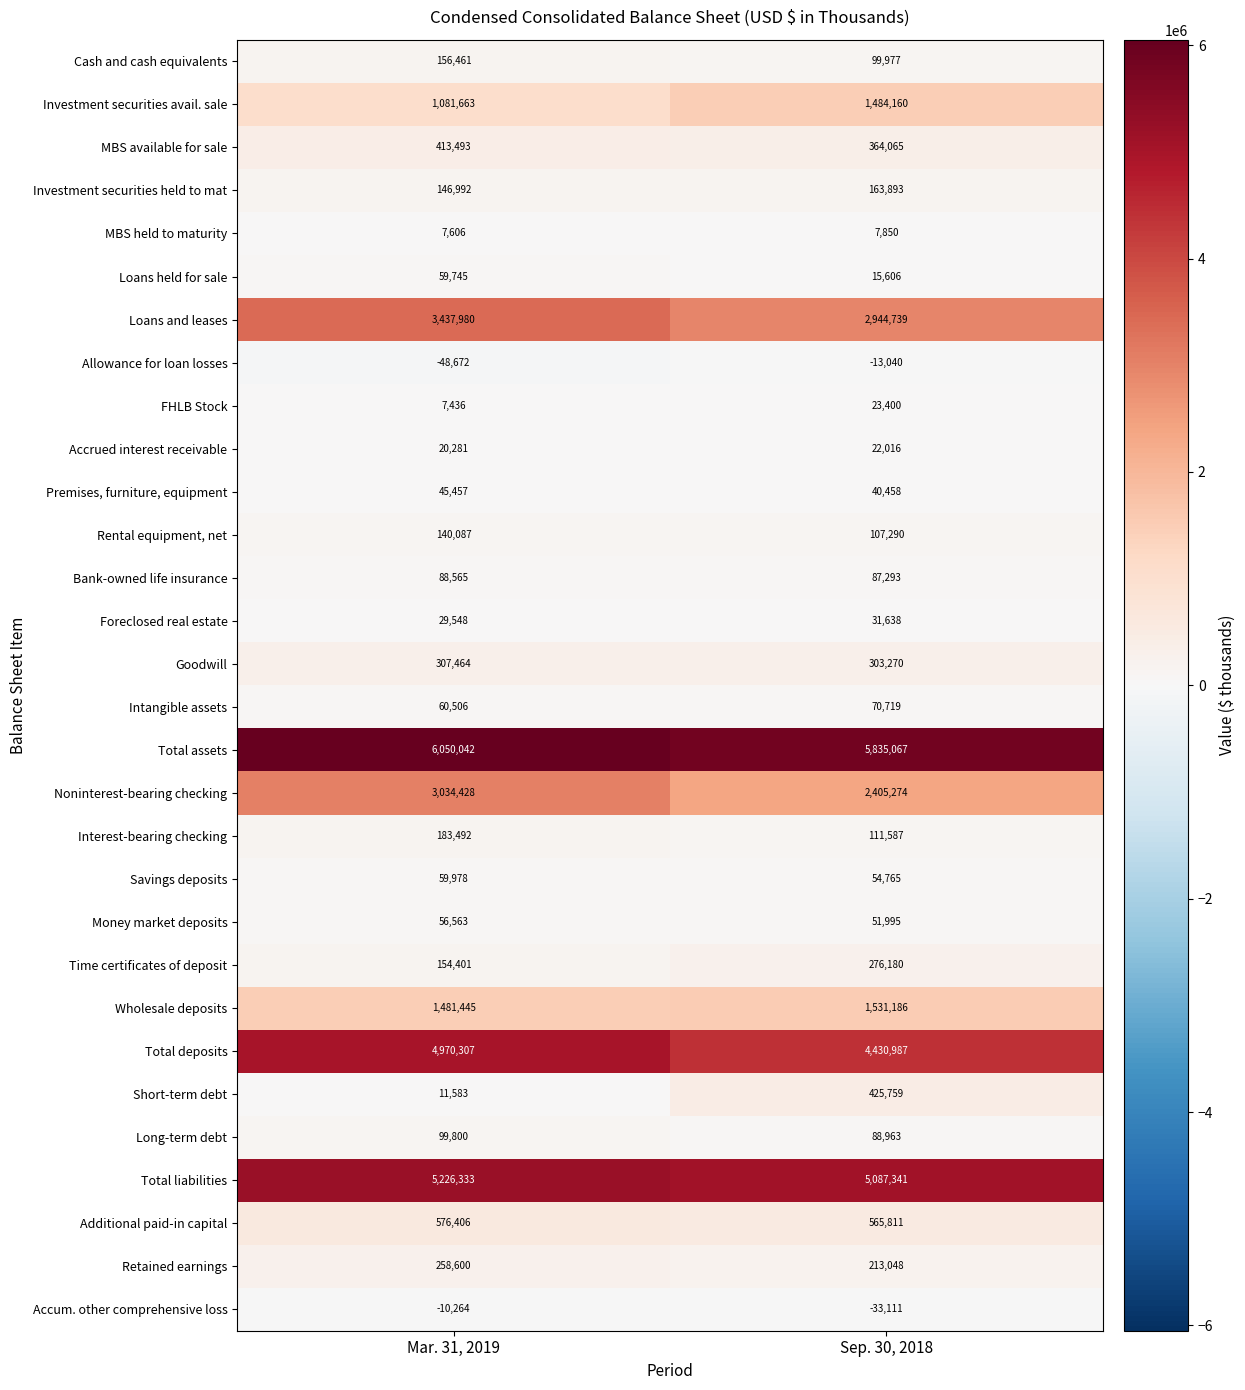

At which category is the sum across all series the highest?

Mar. 31, 2019